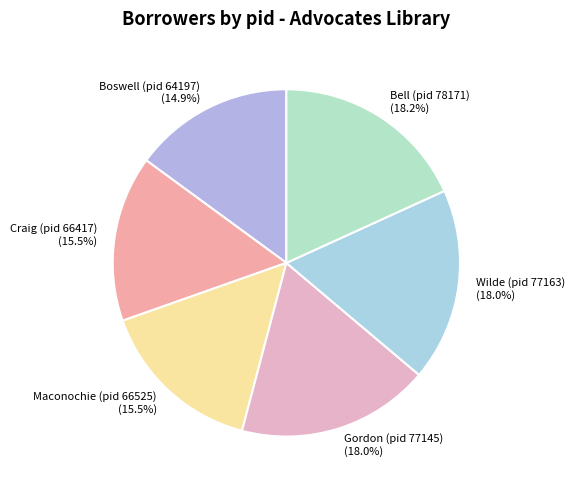

To the nearest percent, what is the combined percentage of Bell (pid 78171) and Craig (pid 66417)?

34%